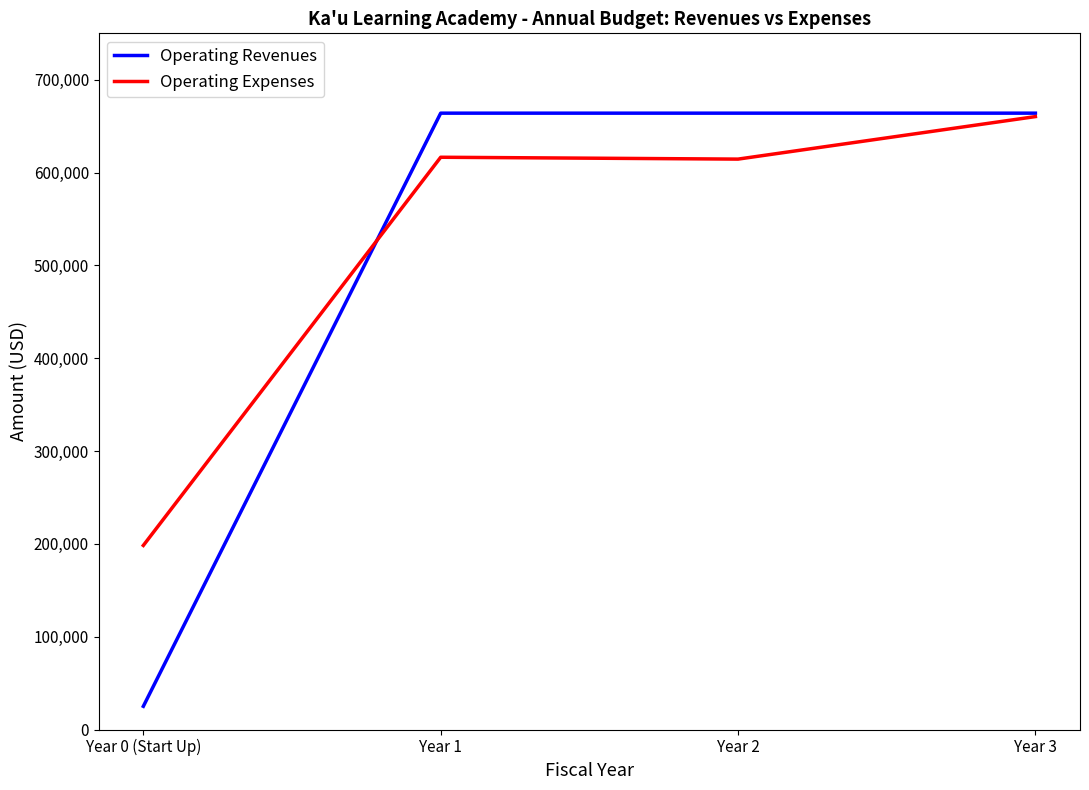

In Operating Expenses, how many points are higher than both neighbors (excluding endpoints)?

1